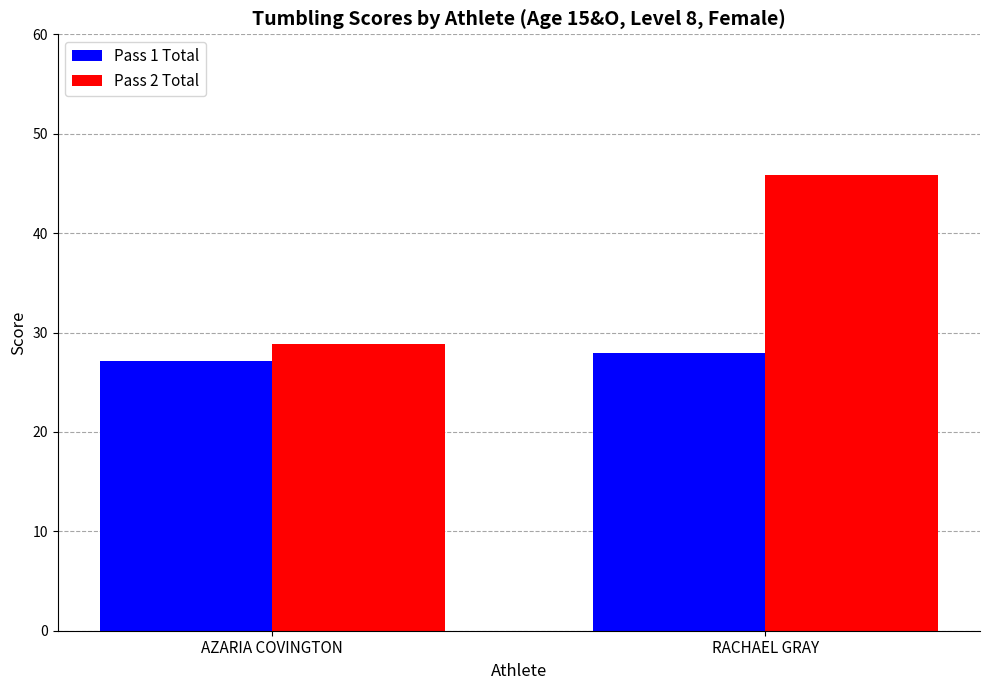

How many groups of bars are there?

2